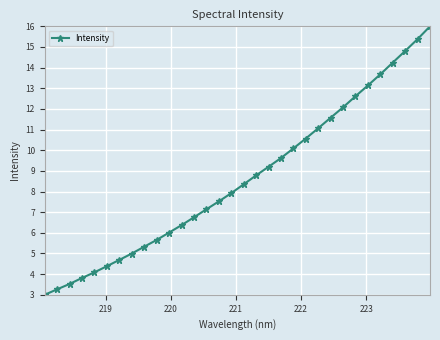

What is the difference between the maximum and second lowest values?

12.7